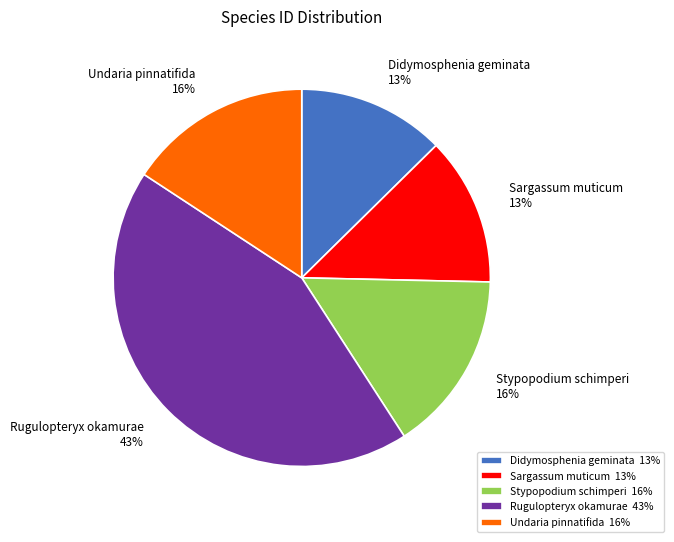

How many slices are in this pie chart?

5